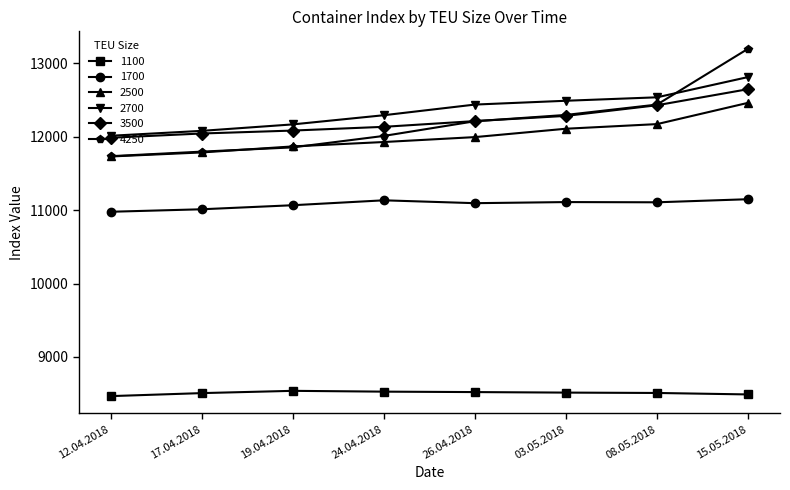

What is the lowest value of the 4250 series?

11735